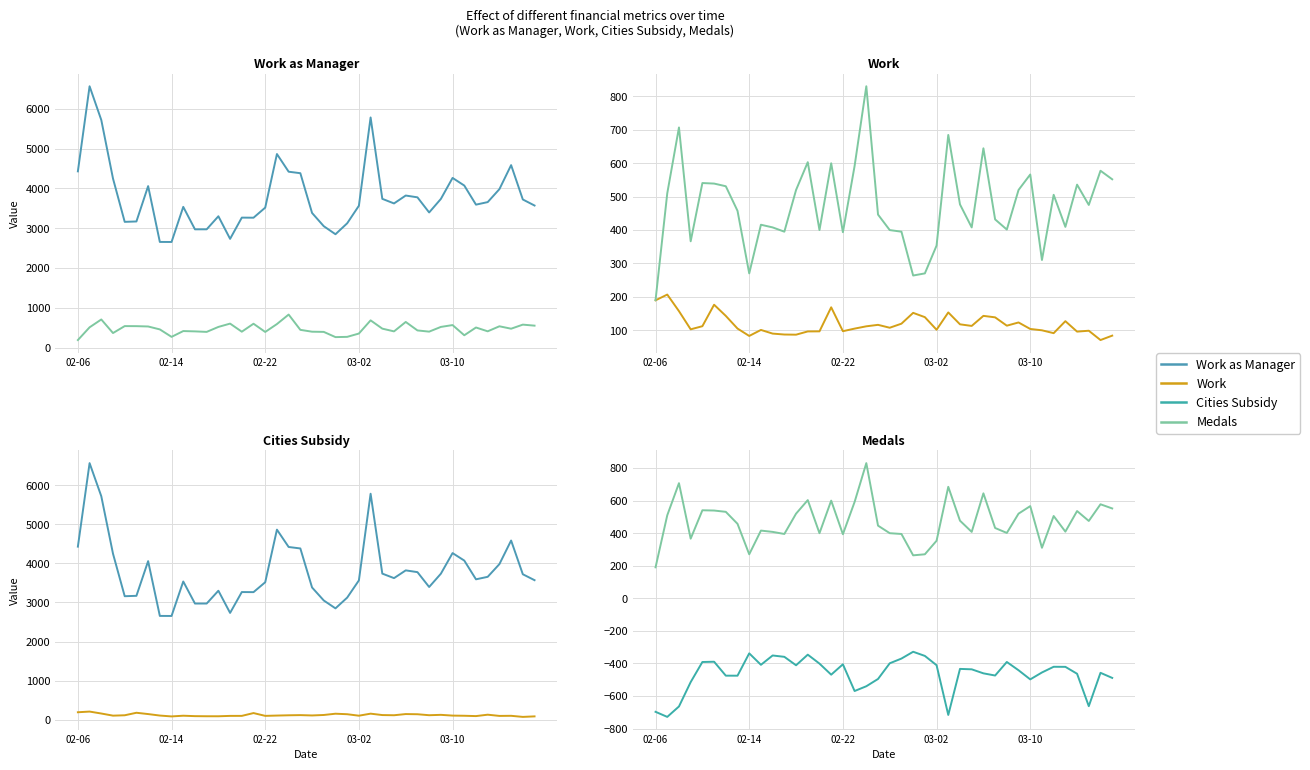

What is the difference between the highest and lowest values at 25?

6498.5